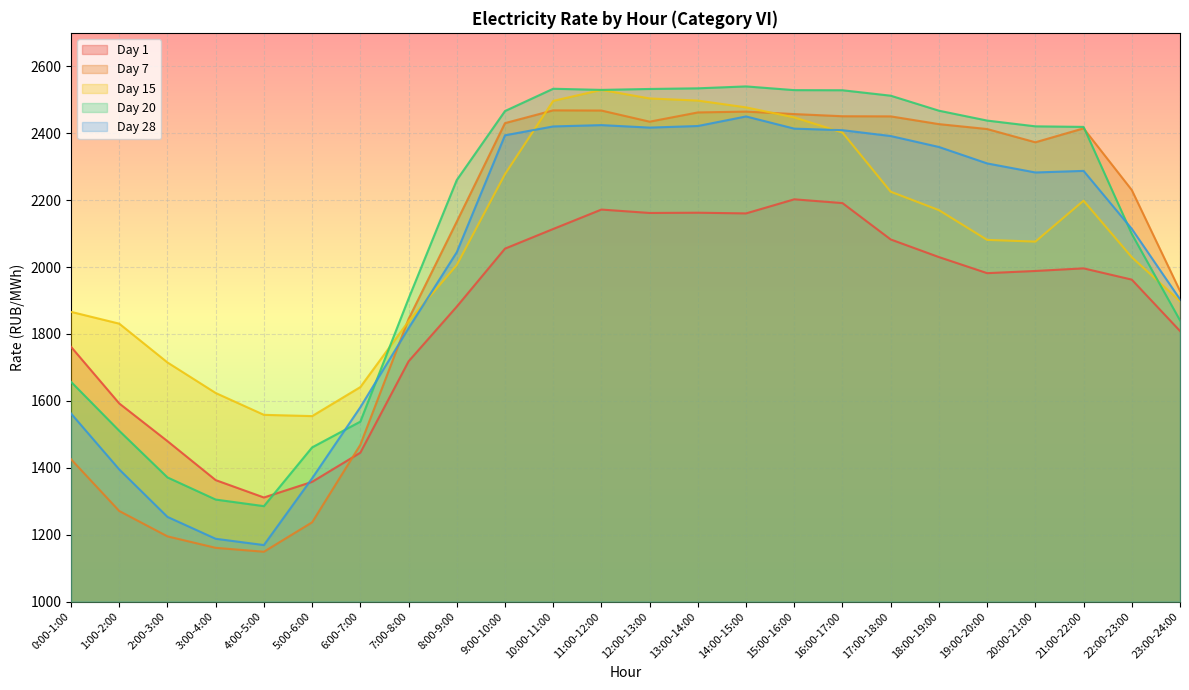

What is the value of the Day 1 point at the 19th from the left?

2029.8